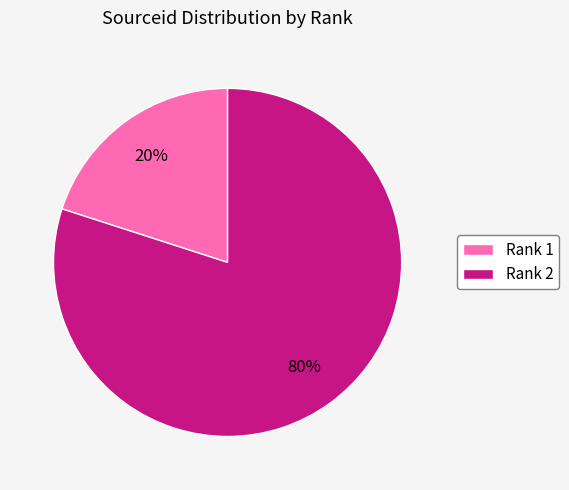

How many segments does this pie chart have?

2